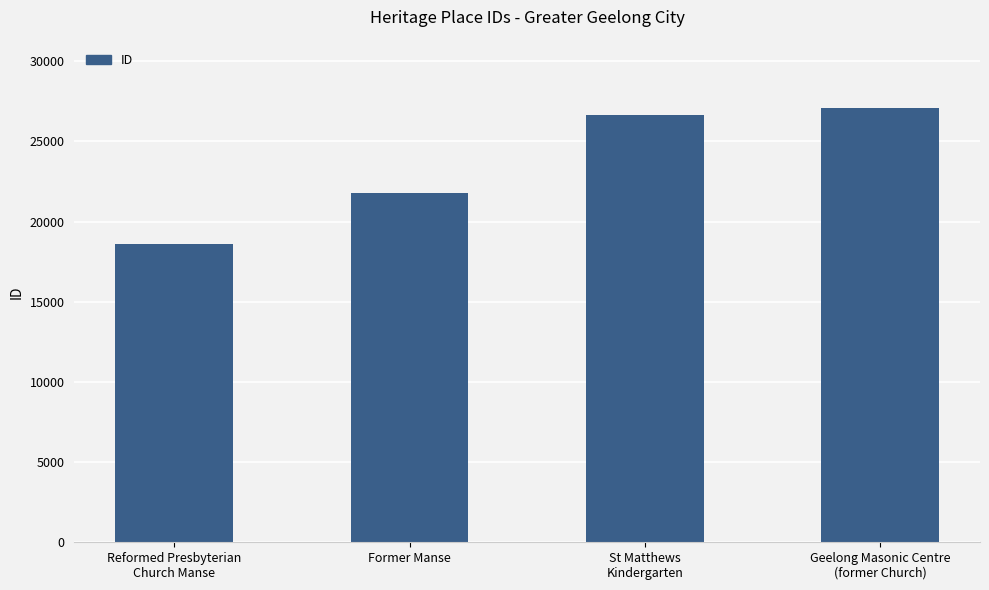

Rank the categories by value from highest to lowest.

Geelong Masonic Centre
(former Church), St Matthews
Kindergarten, Former Manse, Reformed Presbyterian
Church Manse